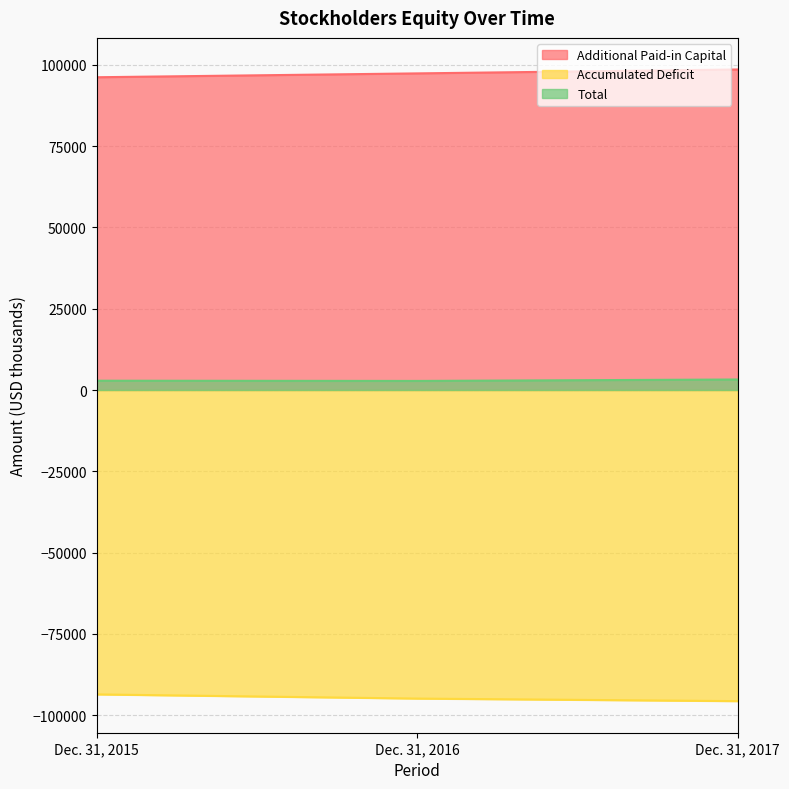

Which series has the largest total across all categories?

Additional Paid-in Capital